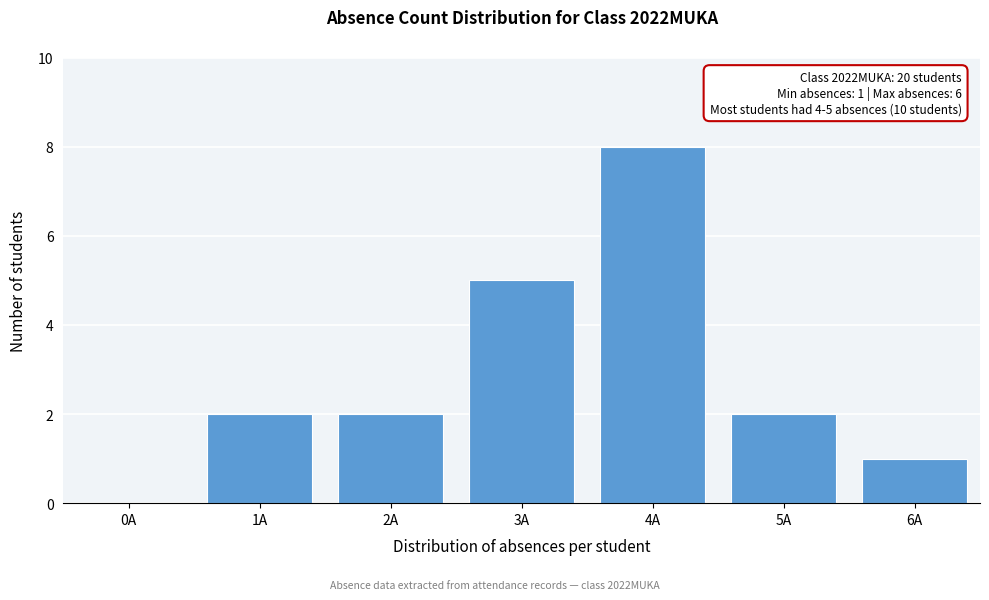

Reading left to right, list all the values displayed in this chart.

0A=0	1A=2	2A=2	3A=5	4A=8	5A=2	6A=1